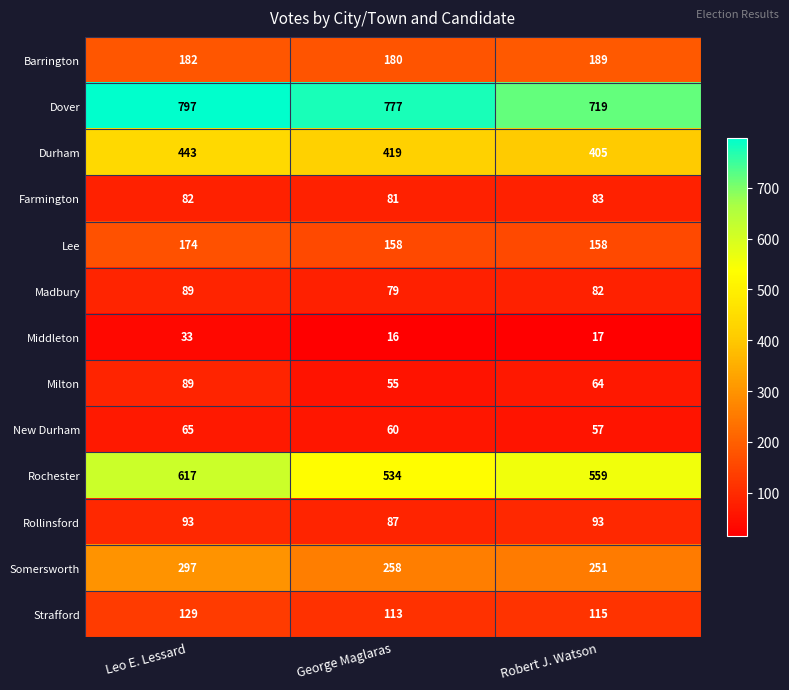

What is the smallest value displayed?

16